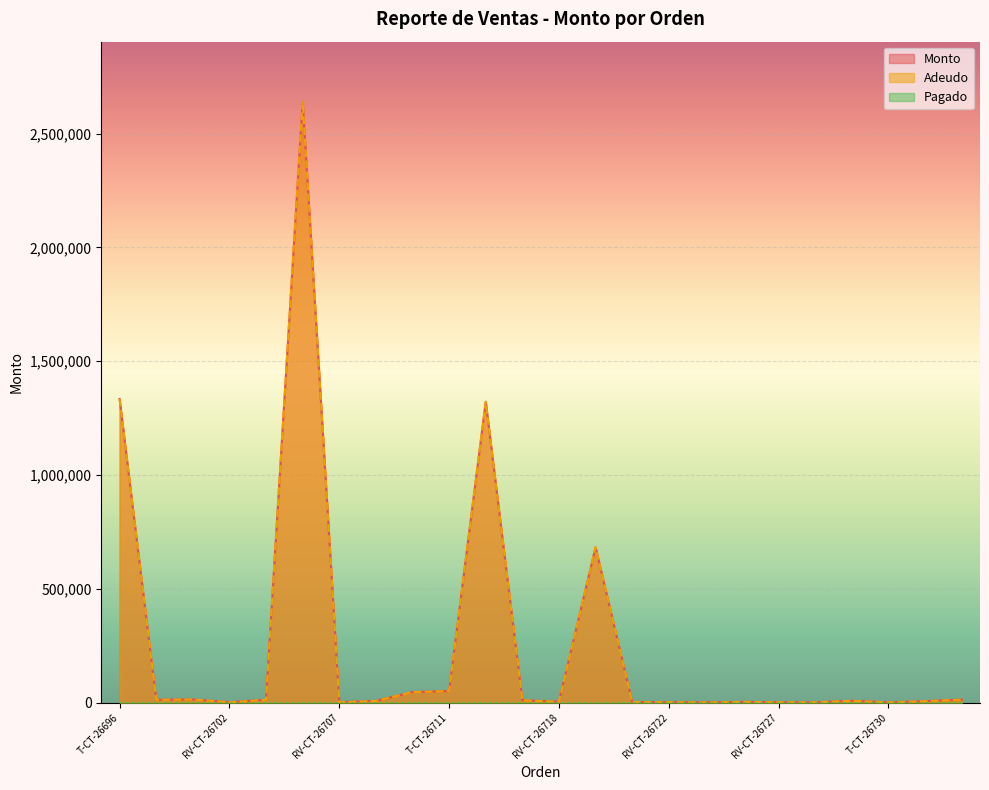

At how many categories does at least one series exceed 1414743?

1